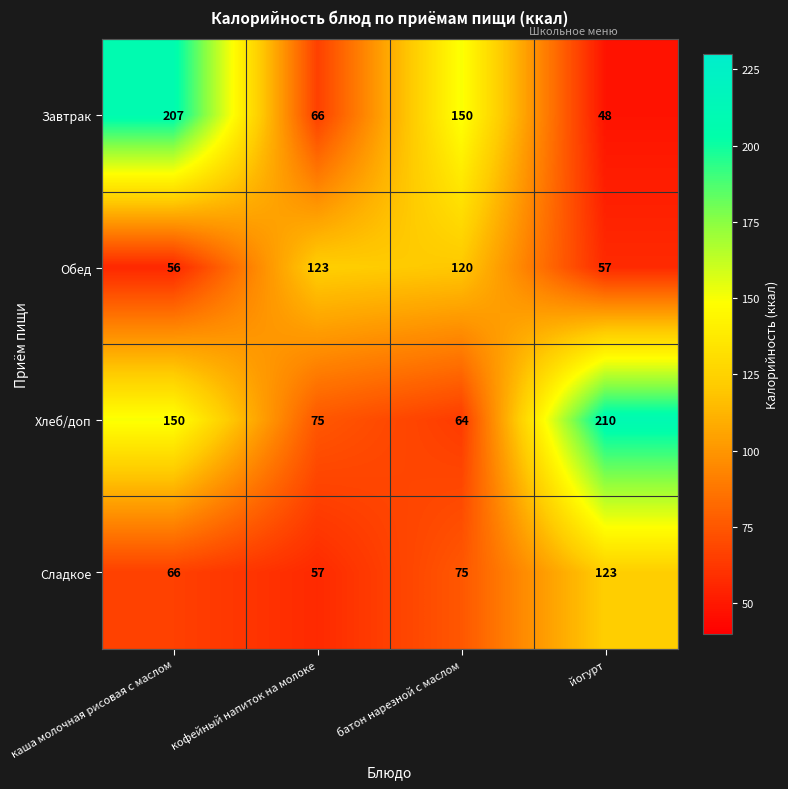

Reading right to left, transcribe all the data shown in this chart.

Завтрак: 48	150	66	207
Обед: 57	120	123	56
Хлеб/доп: 210	64	75	150
Сладкое: 123	75	57	66